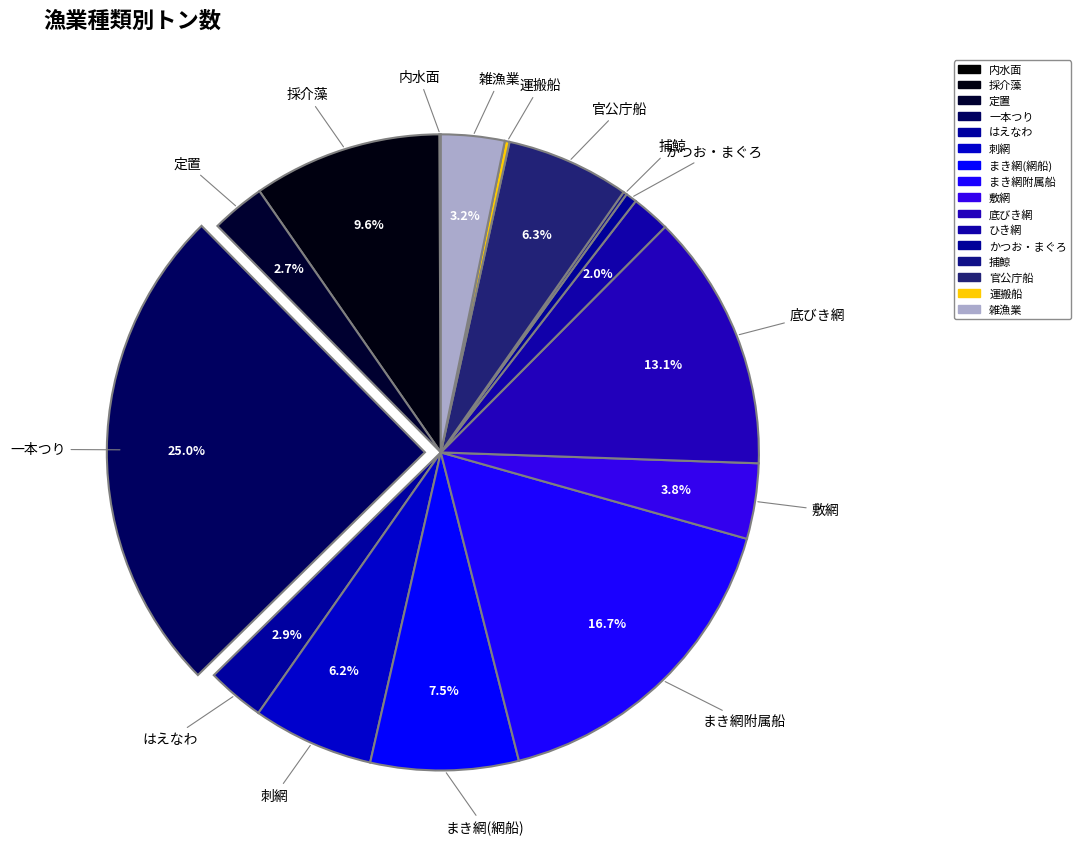

Count the number of slices in the pie.

16